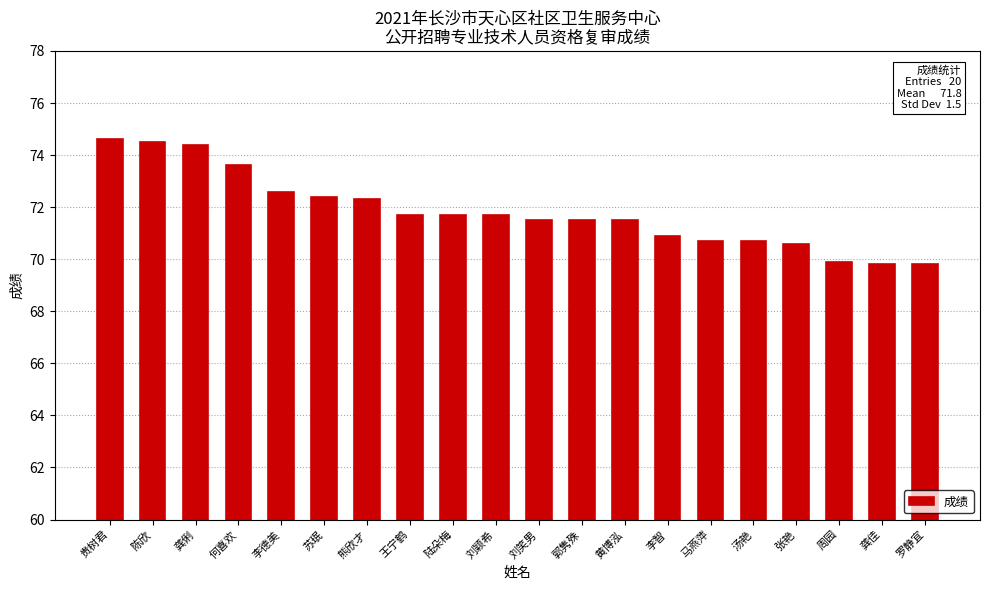

Reading left to right, list all the values displayed in this chart.

贵树君=74.6	陈欣=74.5	龚俐=74.4	何喜欢=73.6	李德美=72.6	苏珉=72.4	熊欣才=72.3	王宁鹤=71.7	陆朵梅=71.7	刘颖希=71.7	刘笑男=71.5	郭隽殊=71.5	黄博泓=71.5	李智=70.9	马燕萍=70.7	汤艳=70.7	张艳=70.6	周园=69.9	龚佳=69.8	罗静宜=69.8